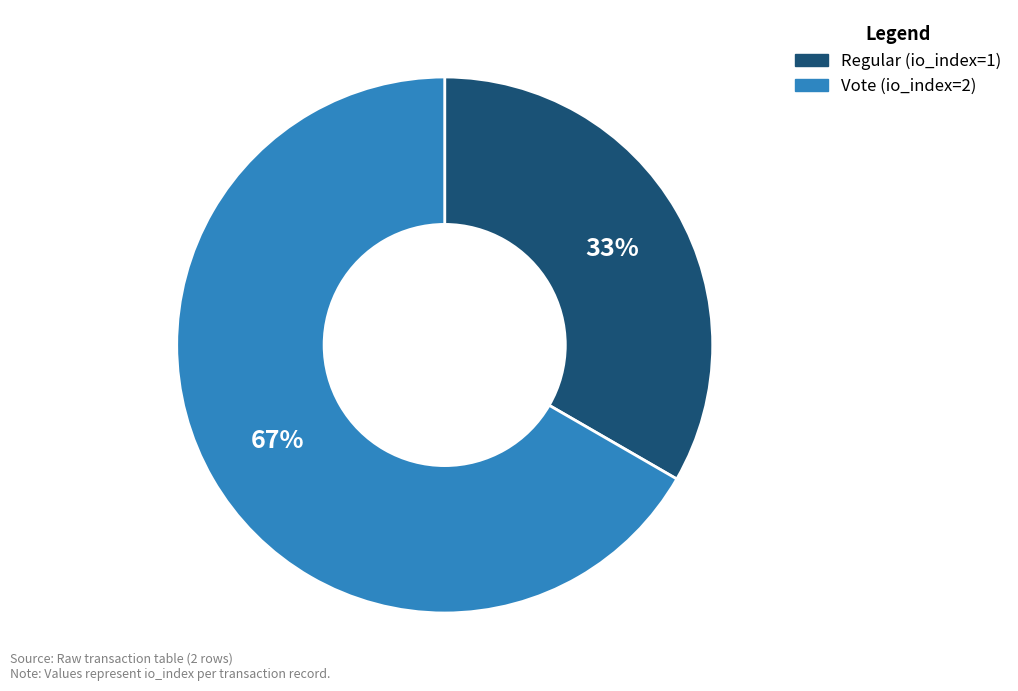

Is Regular (io_index=1) the majority of the pie?

No